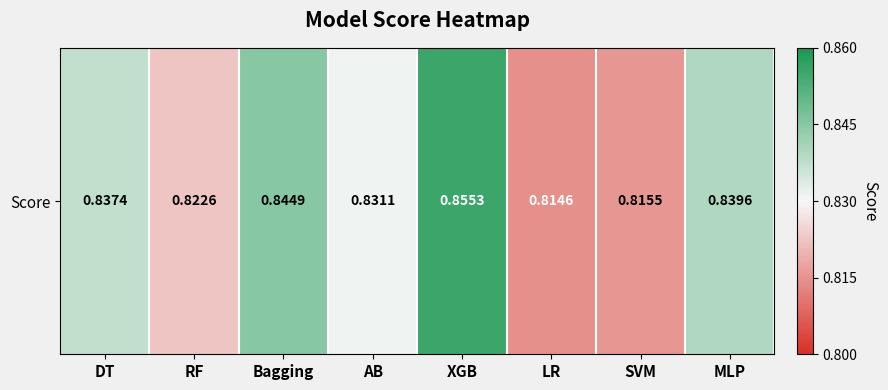

List the labels in order of value, smallest first.

LR, SVM, RF, AB, DT, MLP, Bagging, XGB